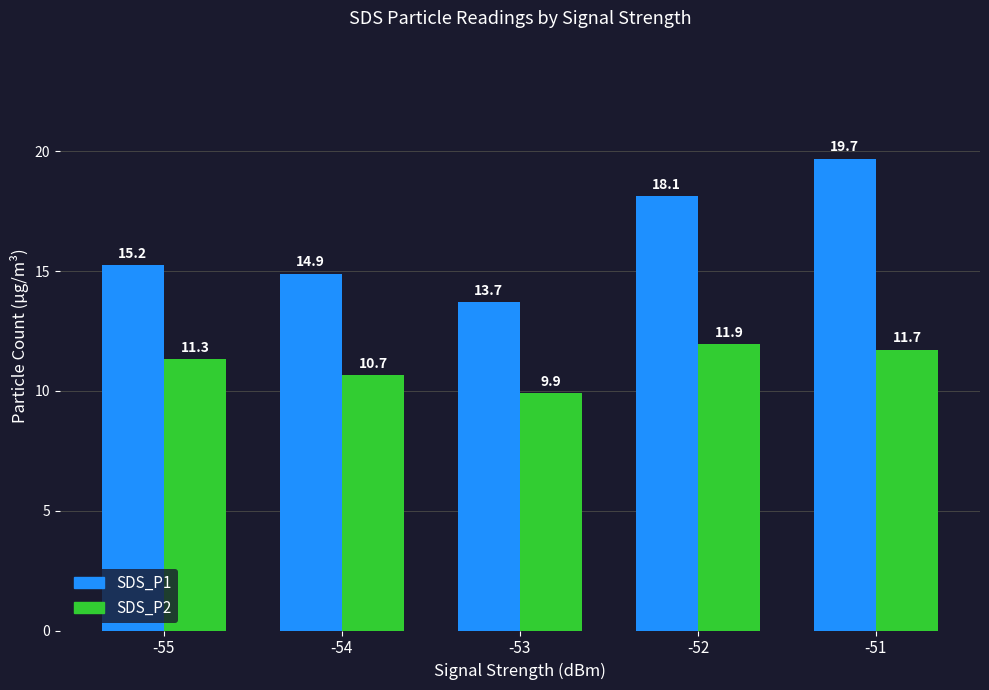

How many bars are there in total?

10